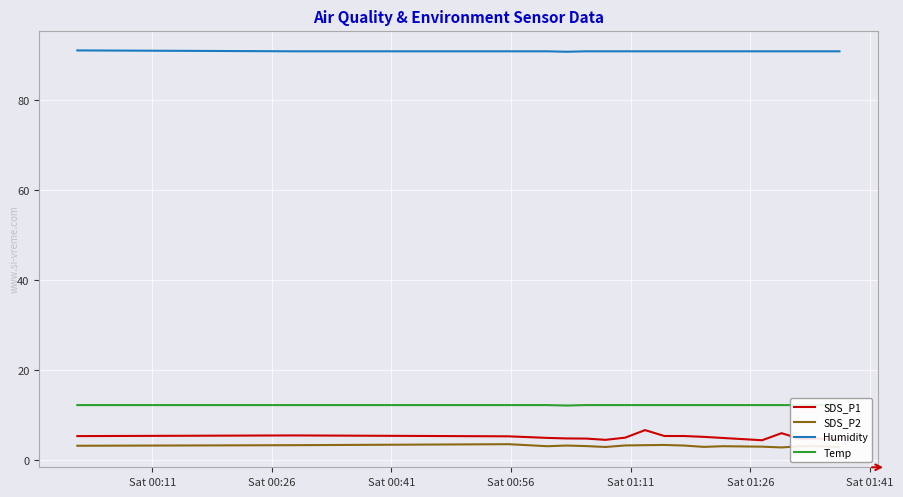

What is the highest value of the SDS_P2 series?

3.5